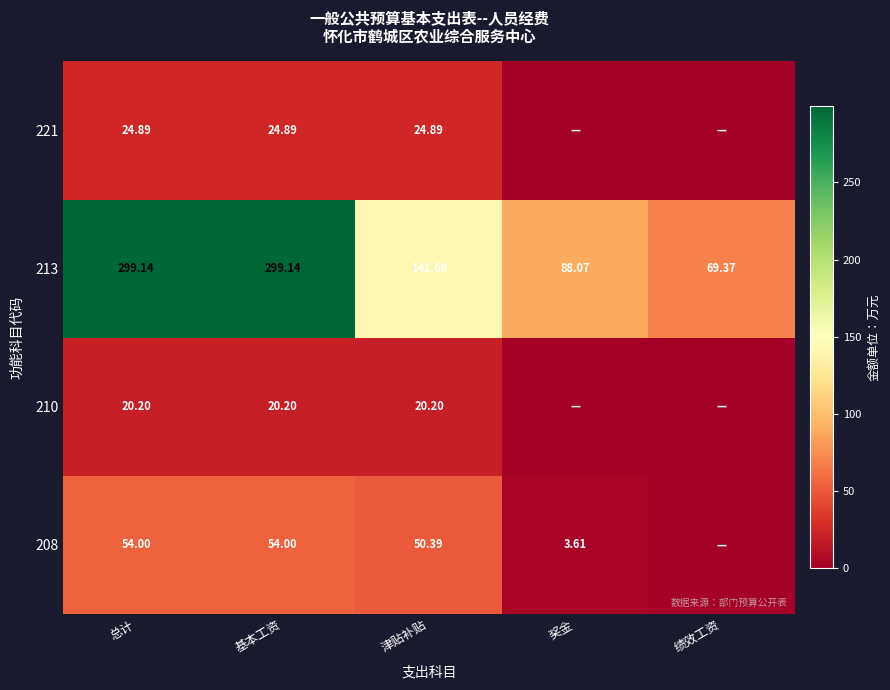

What is the difference between the highest and lowest values at 基本工资?

278.9